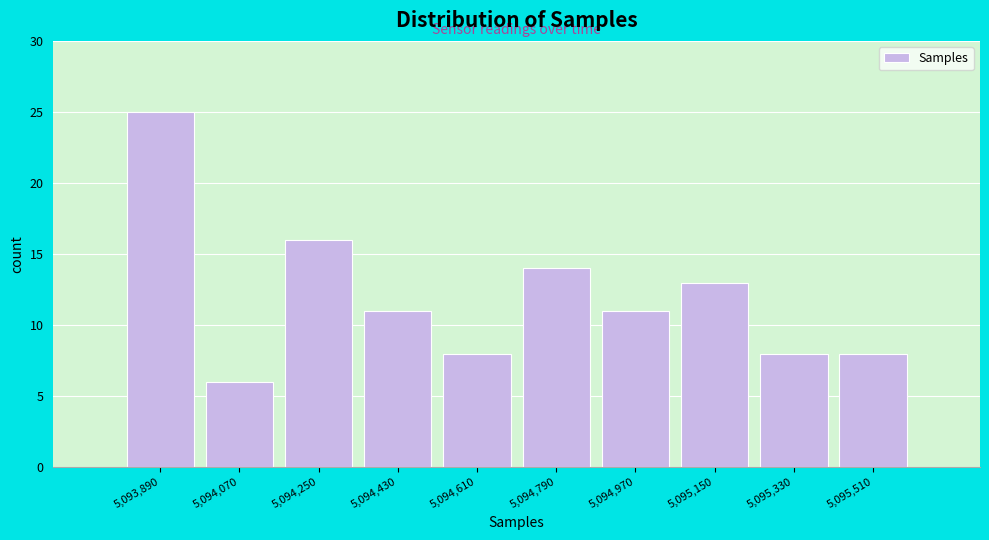

Reading left to right, what are all the values shown in this chart?

5,093,890=25	5,094,070=6	5,094,250=16	5,094,430=11	5,094,610=8	5,094,790=14	5,094,970=11	5,095,150=13	5,095,330=8	5,095,510=8